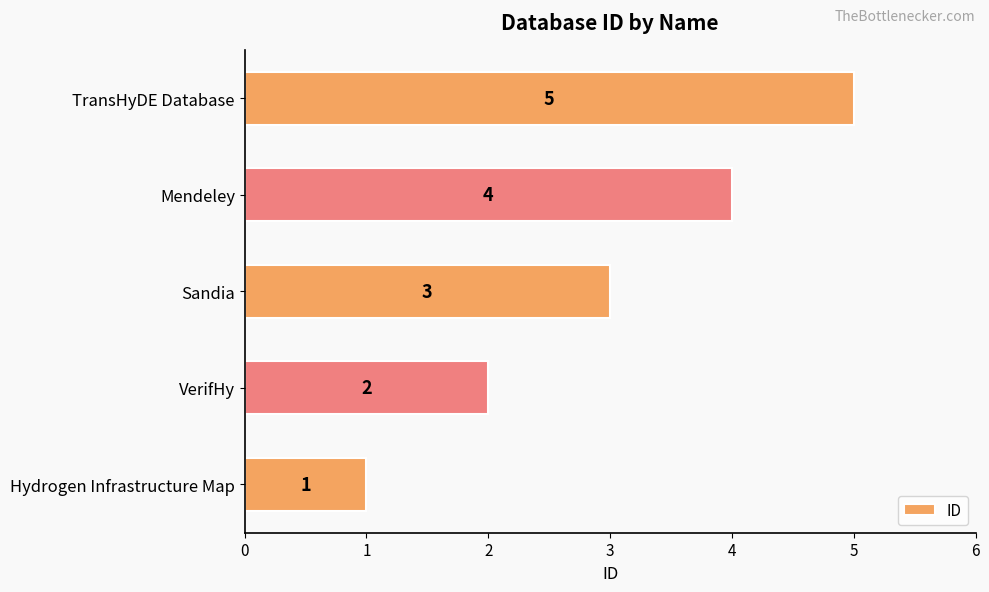

Where is the data nearest to the value 3?

Sandia